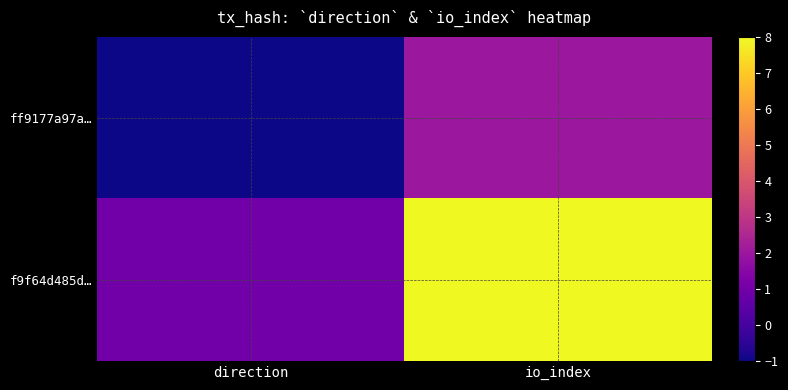

How many data points does each series have?

2